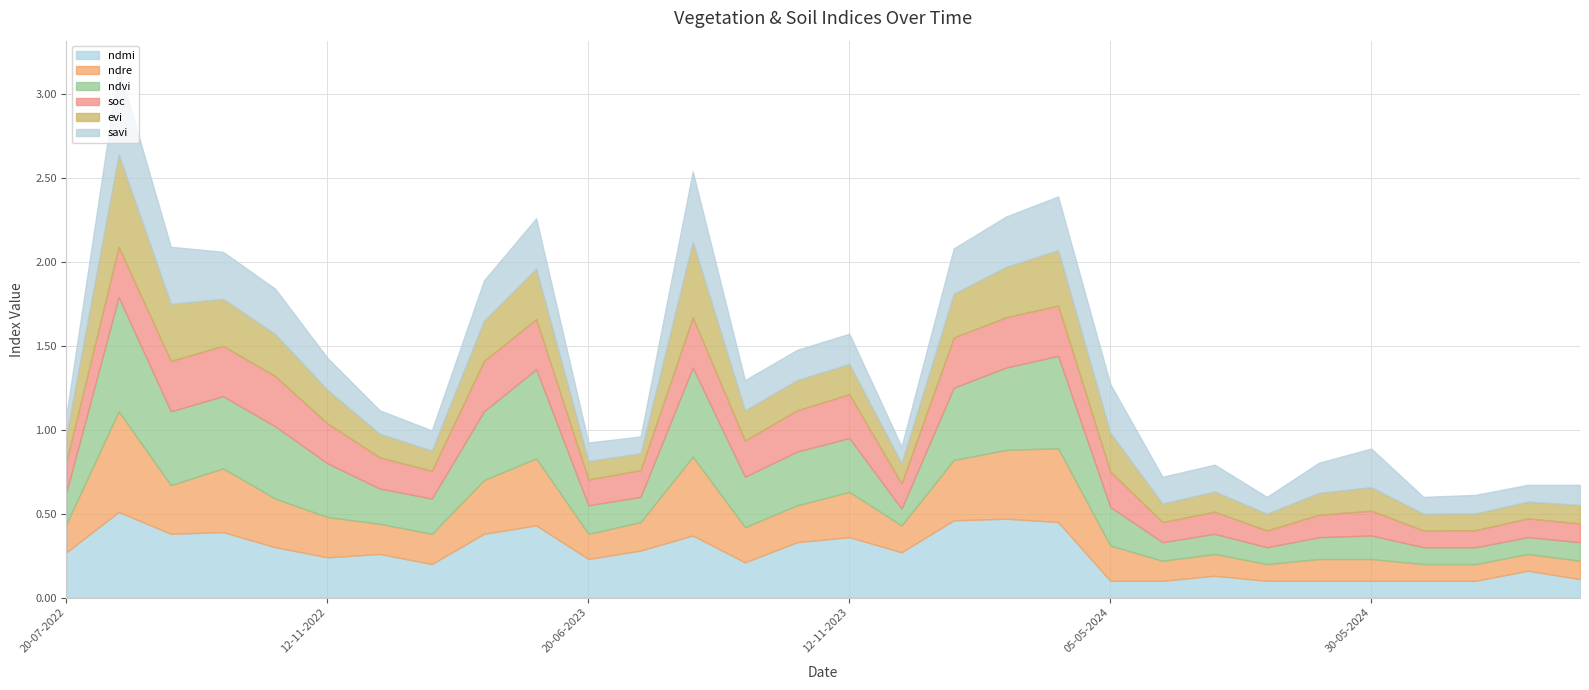

How many interior local valleys does the savi series have?

6